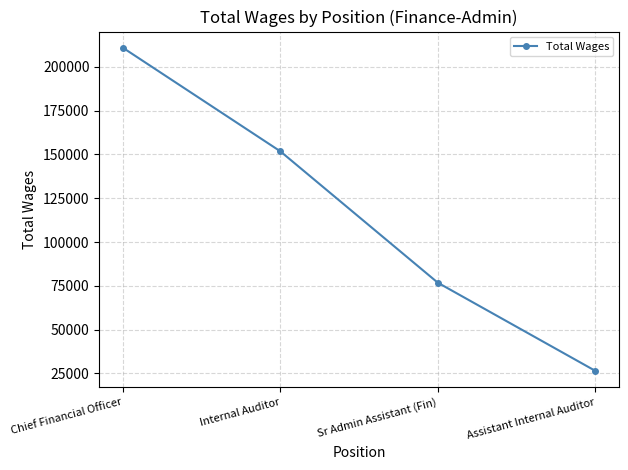

What is the change in value from Internal Auditor to Sr Admin Assistant (Fin)?

-75034